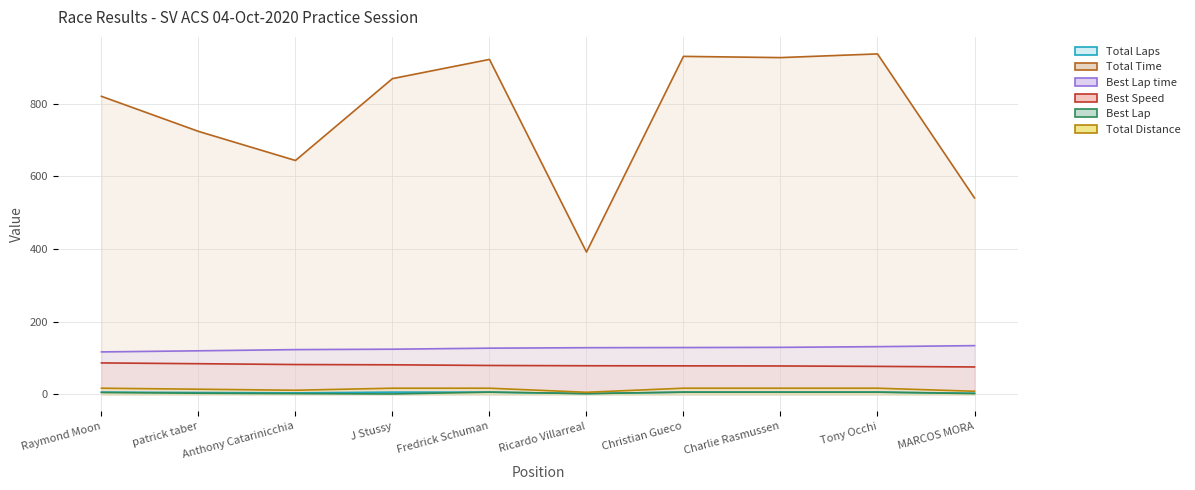

What are all the series names shown in the legend?

Total Laps, Total Time, Best Lap time, Best Speed, Best Lap, Total Distance